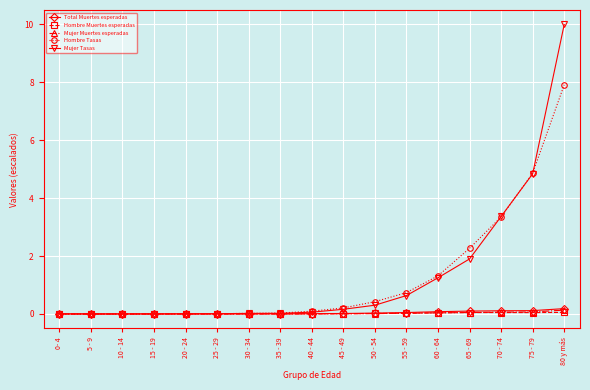

Which series has the largest range (max minus min)?

Mujer Tasas